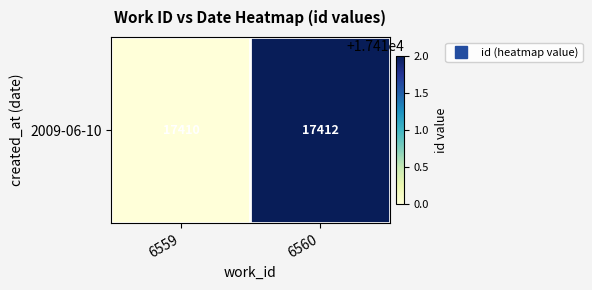

Which has a higher value, 6560 or 6559?

6560